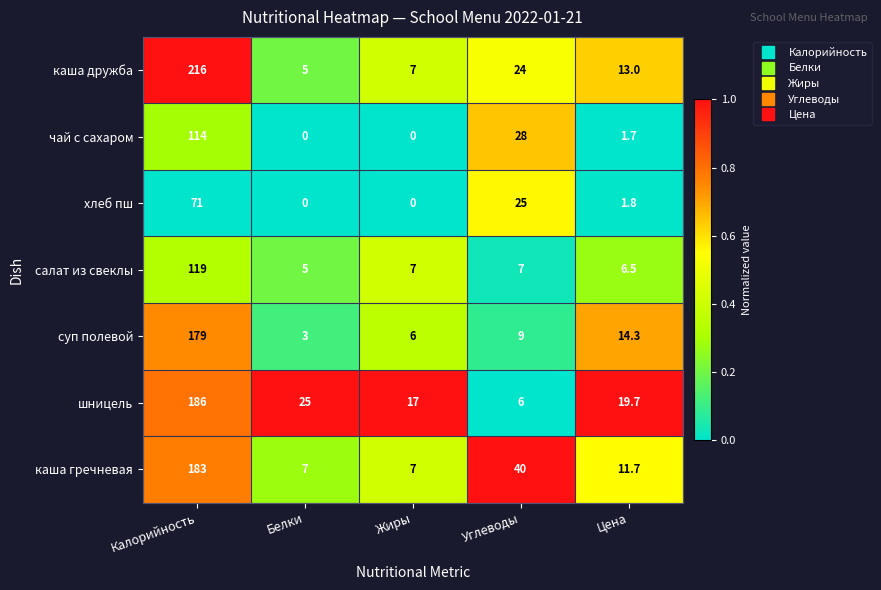

What is the total value across all series at Углеводы?

139.0